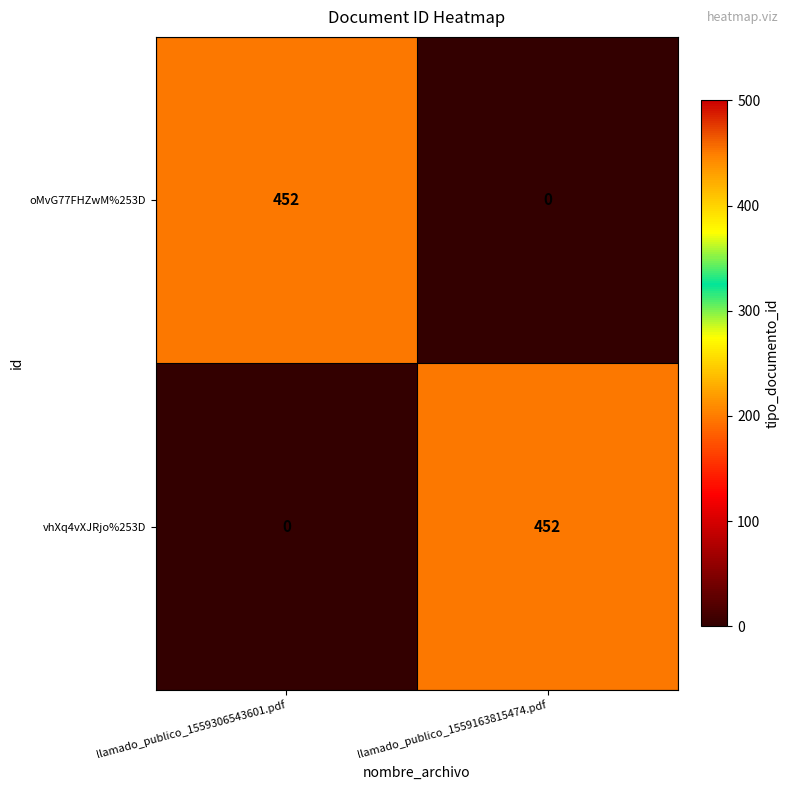

What is the difference between the maximum and minimum values in the vhXq4vXJRjo%253D series?

452